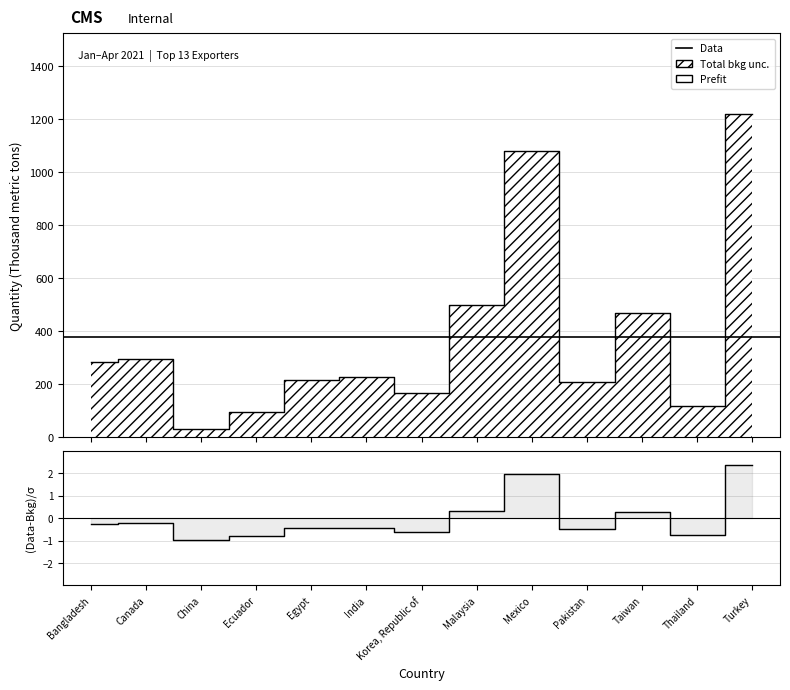

Reading left to right, transcribe all the data shown in this chart.

284	296	32	97	218	228	167	498	1080	209	469	119	1220